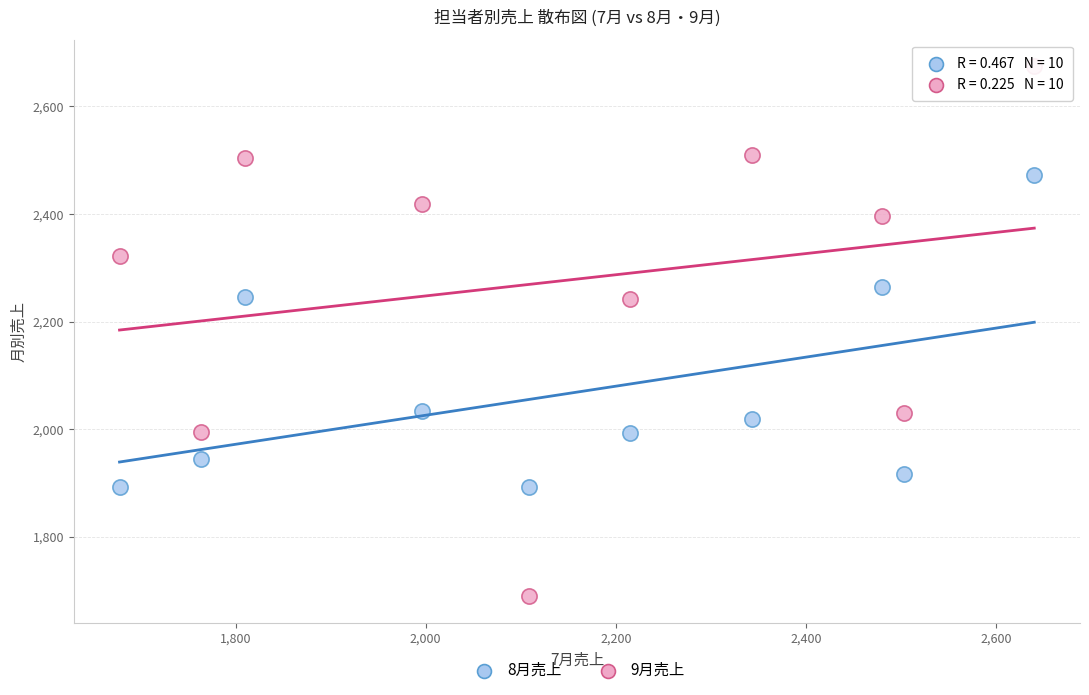

Which series contains the lowest Y value?

9月売上